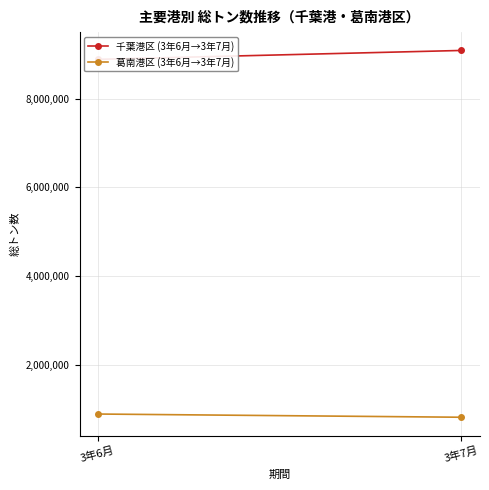

Which series has the largest range (max minus min)?

千葉港区 (3年6月→3年7月)